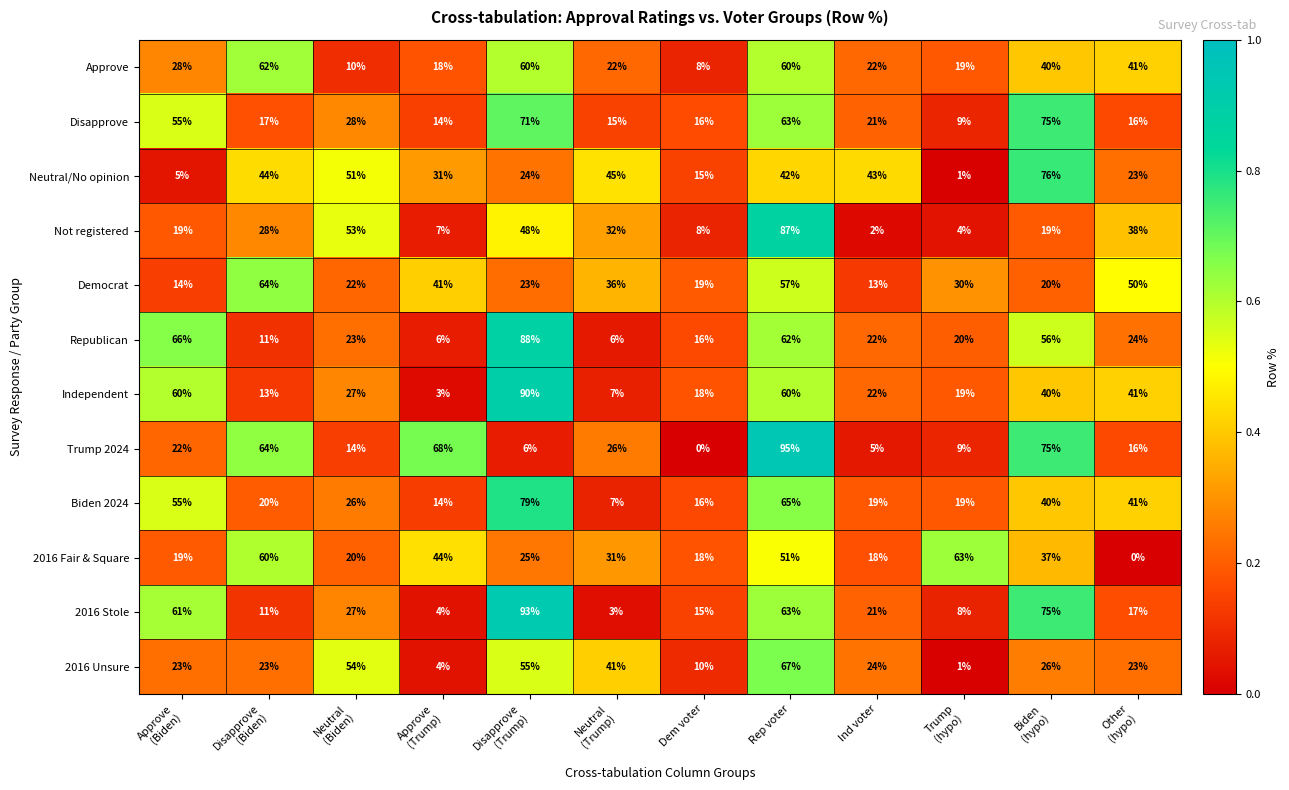

Rank the series by their maximum value, from lowest to highest.

Approve, 2016 Fair & Square, Democrat, 2016 Unsure, Disapprove, Neutral/No opinion, Biden 2024, Not registered, Republican, Independent, 2016 Stole, Trump 2024